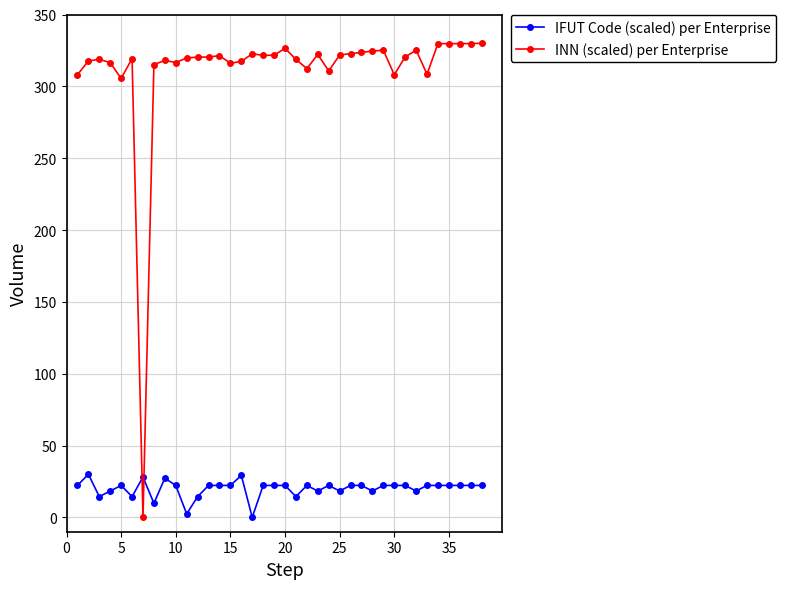

How many values in the IFUT Code (scaled) per Enterprise series exceed 22?

26